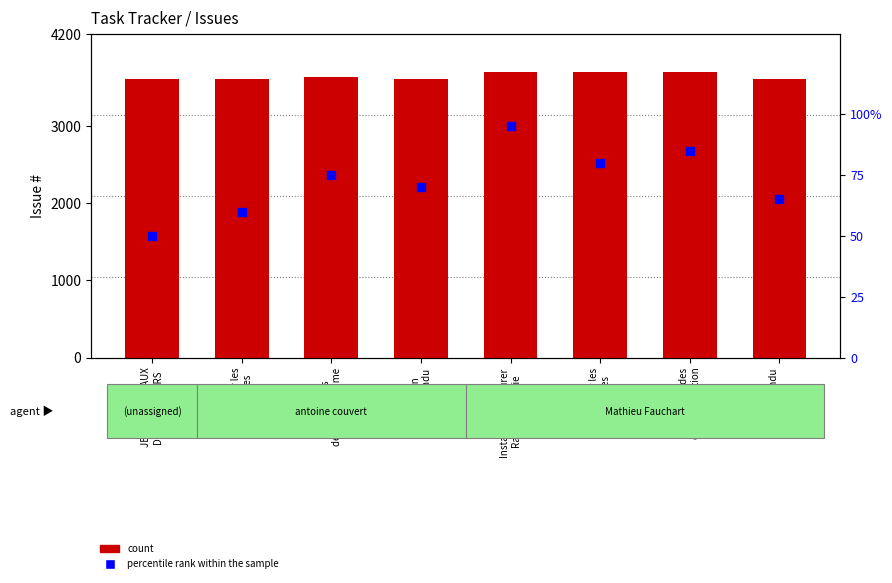

Which series has the widest spread of Y values?

count